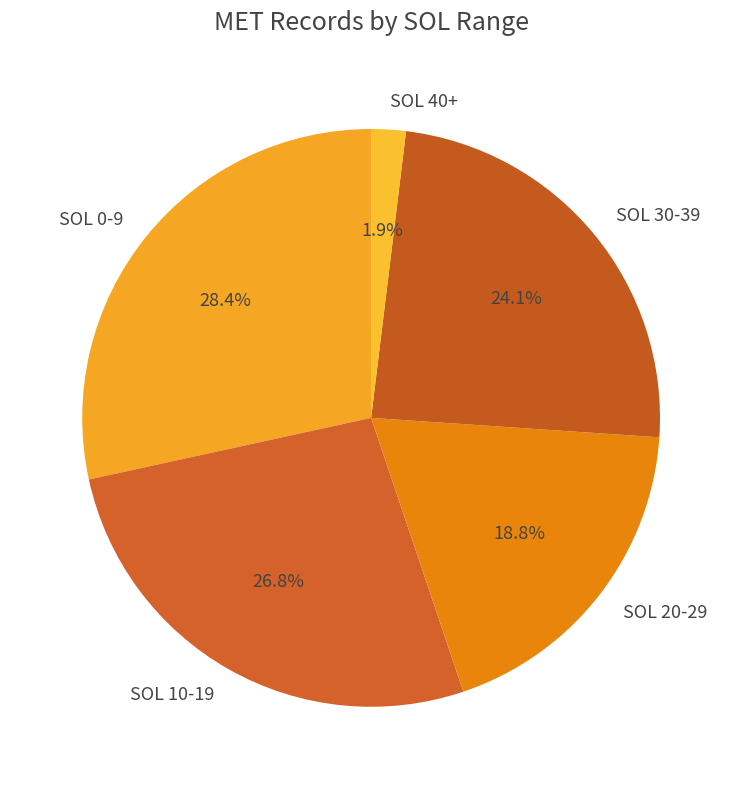

Do SOL 20-29 and SOL 10-19 together represent more than half of the pie?

No